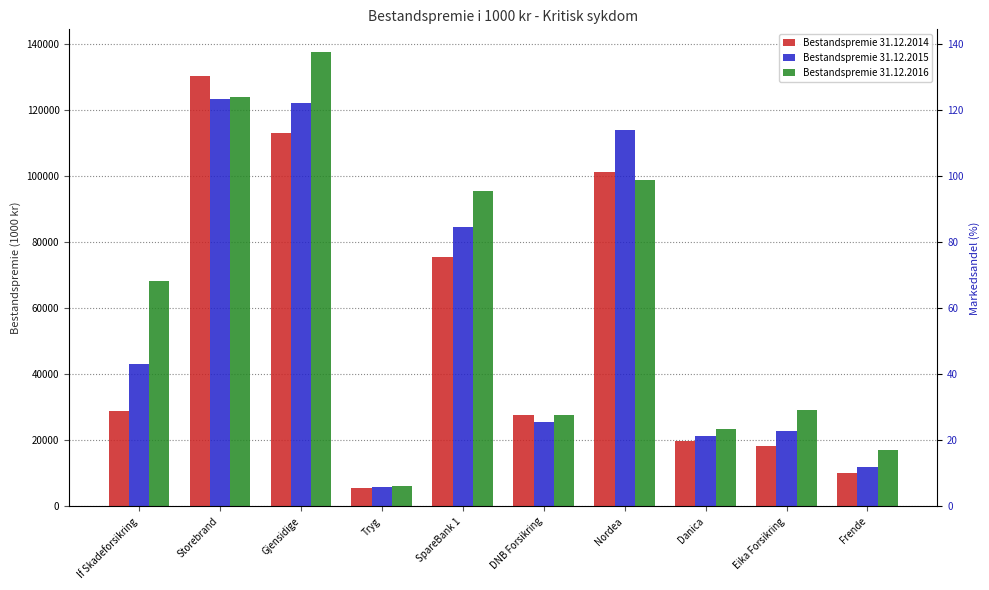

What is the lowest value of the Bestandspremie 31.12.2014 series?

5648